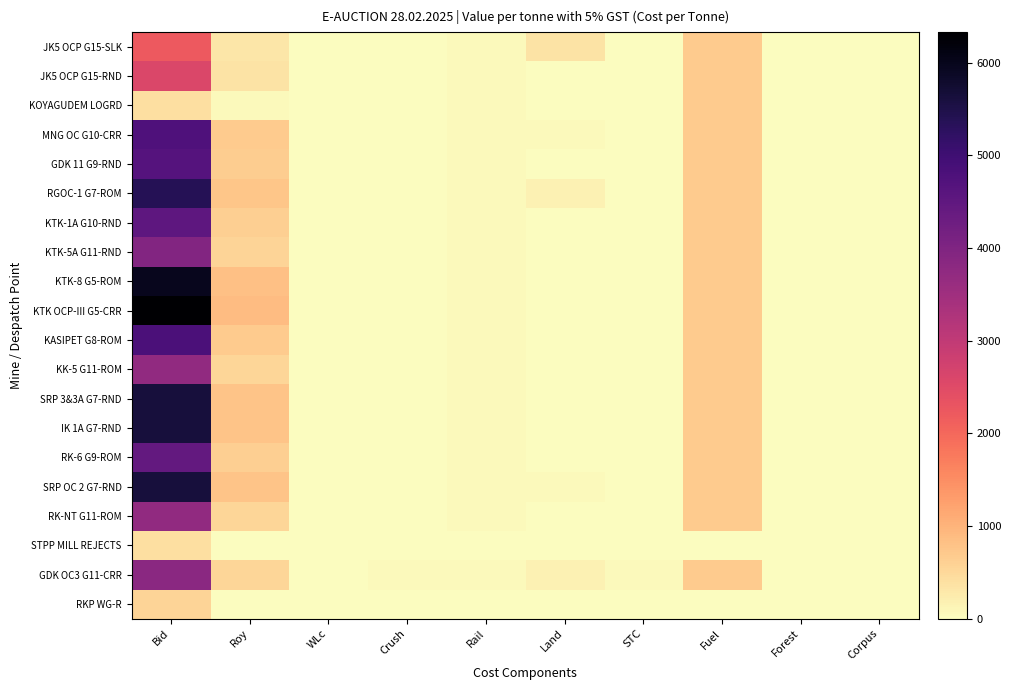

Count the number of data series in this chart.

20